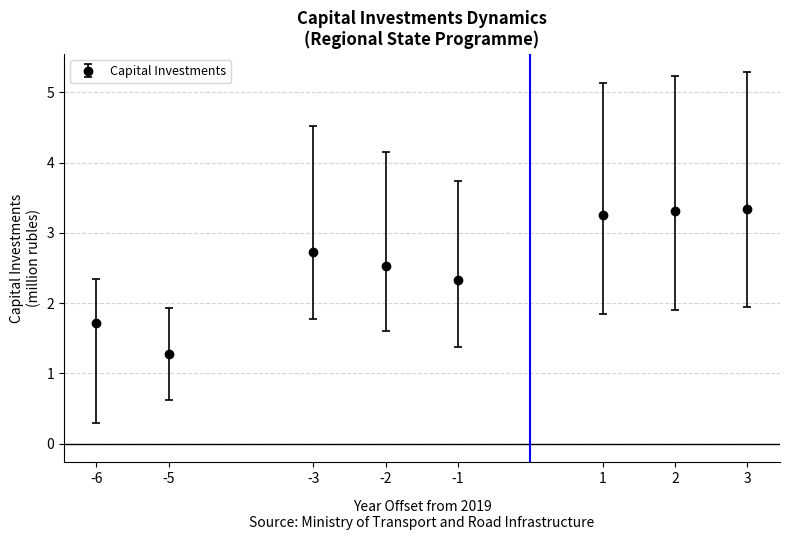

What is the change in value from -6 to 2?

+1.6